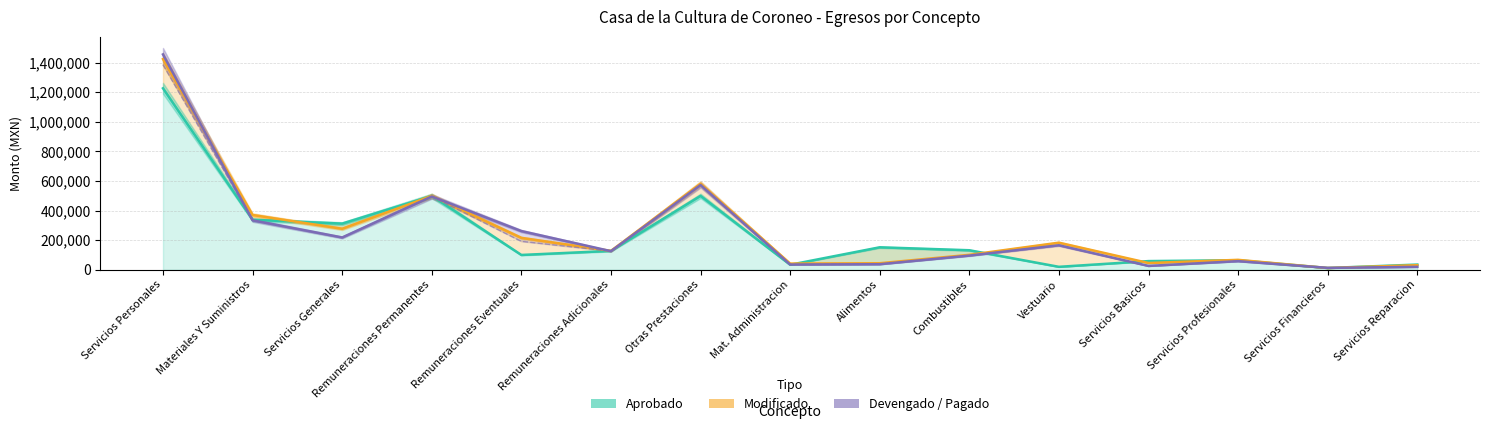

At how many categories does at least one series exceed 1177011?

1